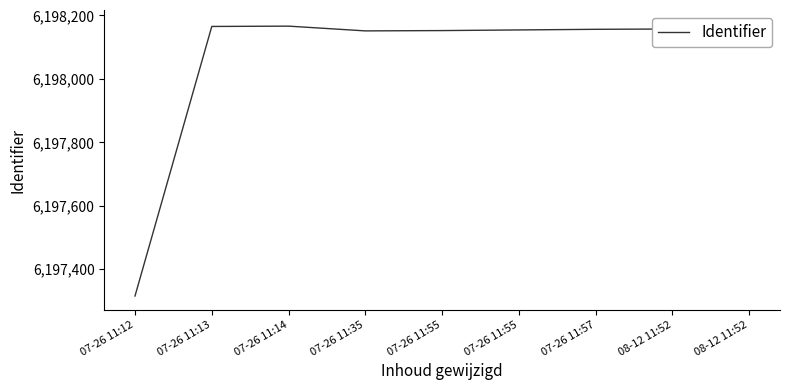

What is the approximate value at 07-26 11:12, to the nearest 10?

6197320